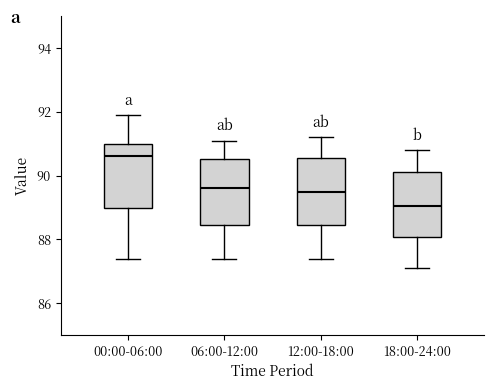

Reading left to right, read every box against the y-axis: the position of its median line, the range the box covers, and the ends of its whiskers. The values are not printed on the chart, so give them approximately, as read against the axis.

00:00-06:00: median 90.6, box 89.0 to 91.0, whiskers 87.4 to 92.0
06:00-12:00: median 89.6, box 88.4 to 90.6, whiskers 87.4 to 91.2
12:00-18:00: median 89.6, box 88.4 to 90.6, whiskers 87.4 to 91.2
18:00-24:00: median 89.0, box 88.0 to 90.2, whiskers 87.2 to 90.8